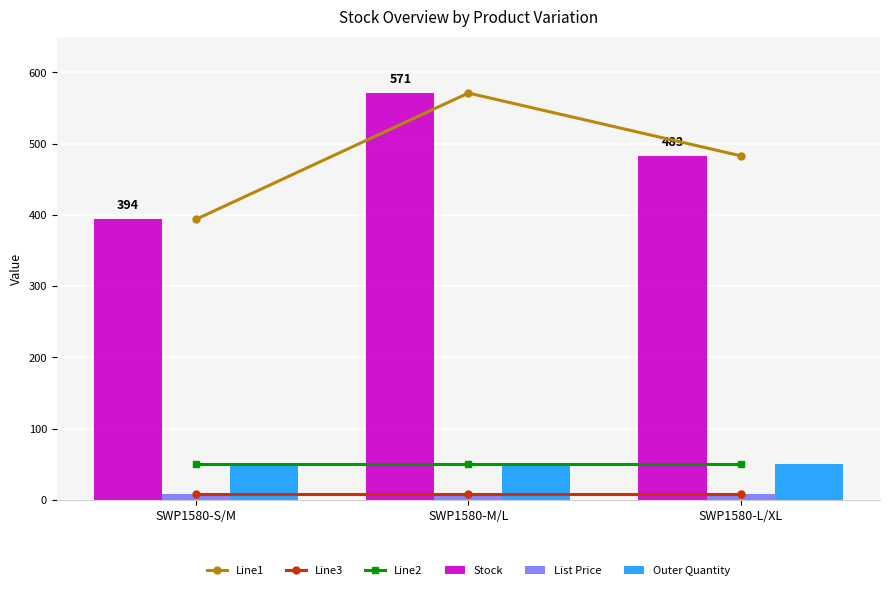

What is the label of the 3rd bar from the right?

SWP1580-S/M